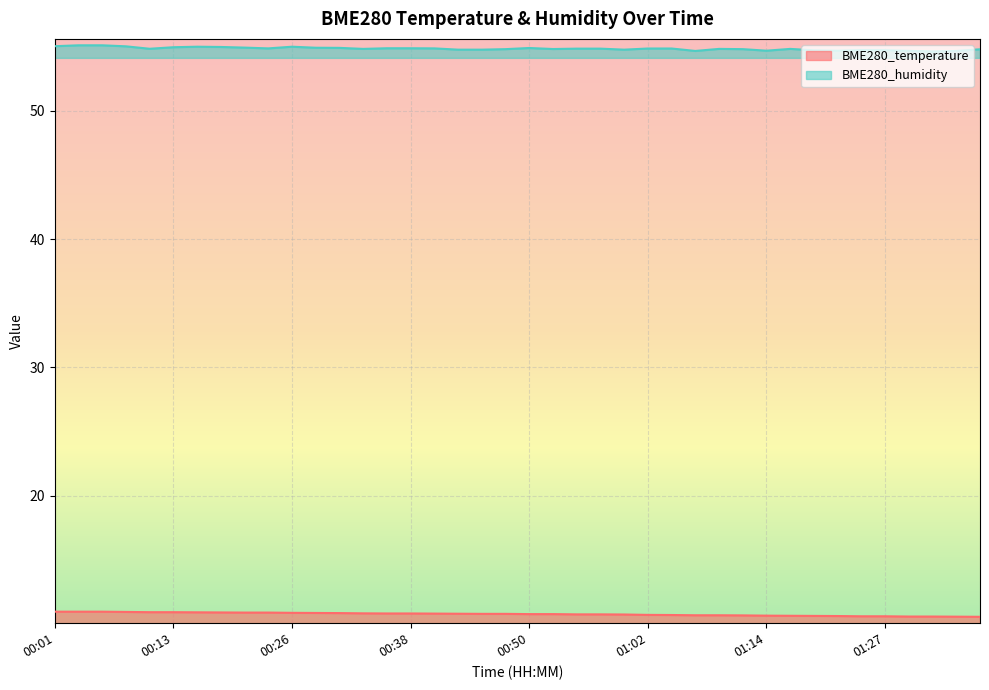

What position from the right is 00:16?

34